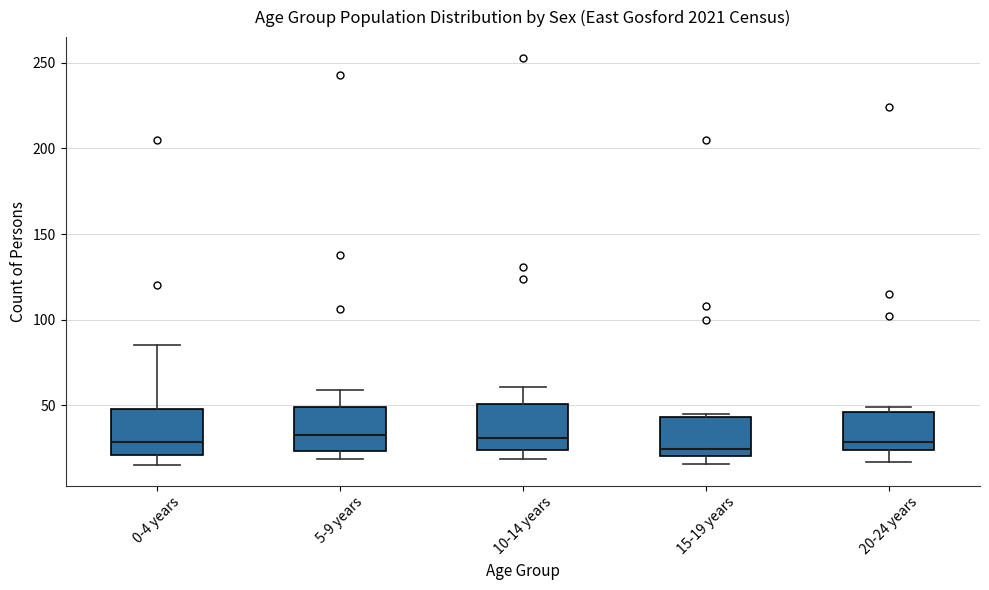

Where is the upper edge of the box for 10-14 years on the y-axis? The values are not printed on the chart, so give them approximately, as read against the axis.

50